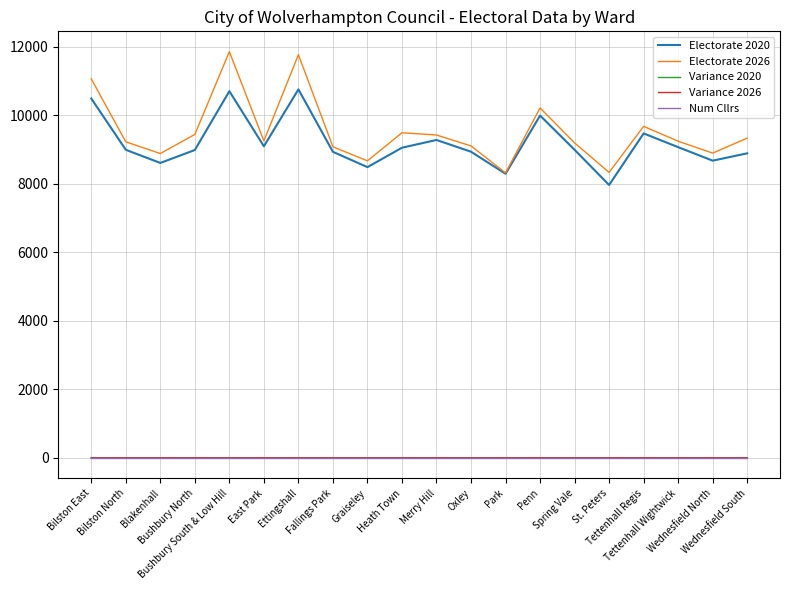

What is the minimum value for Electorate 2026?

8319.1